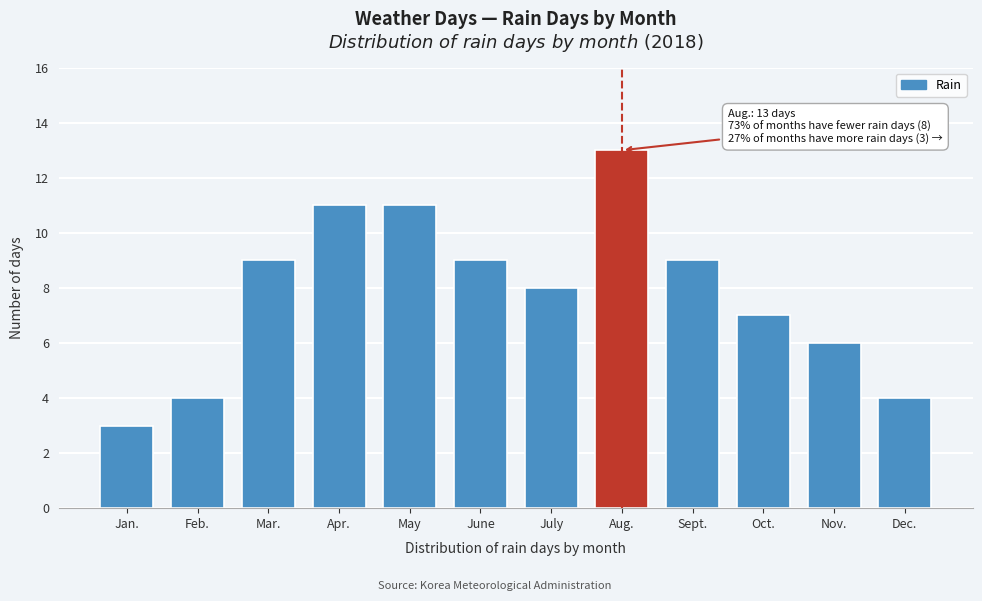

Reading left to right, transcribe all the data shown in this chart.

3	4	9	11	11	9	8	13	9	7	6	4